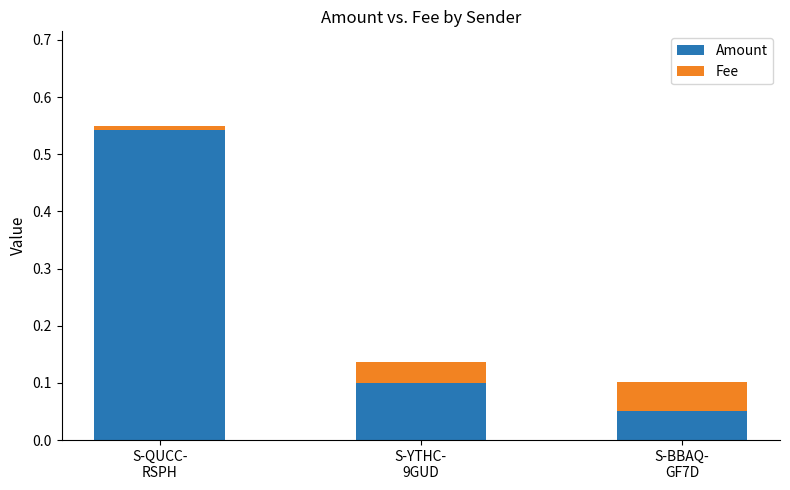

What are all the series names shown in the legend?

Amount, Fee